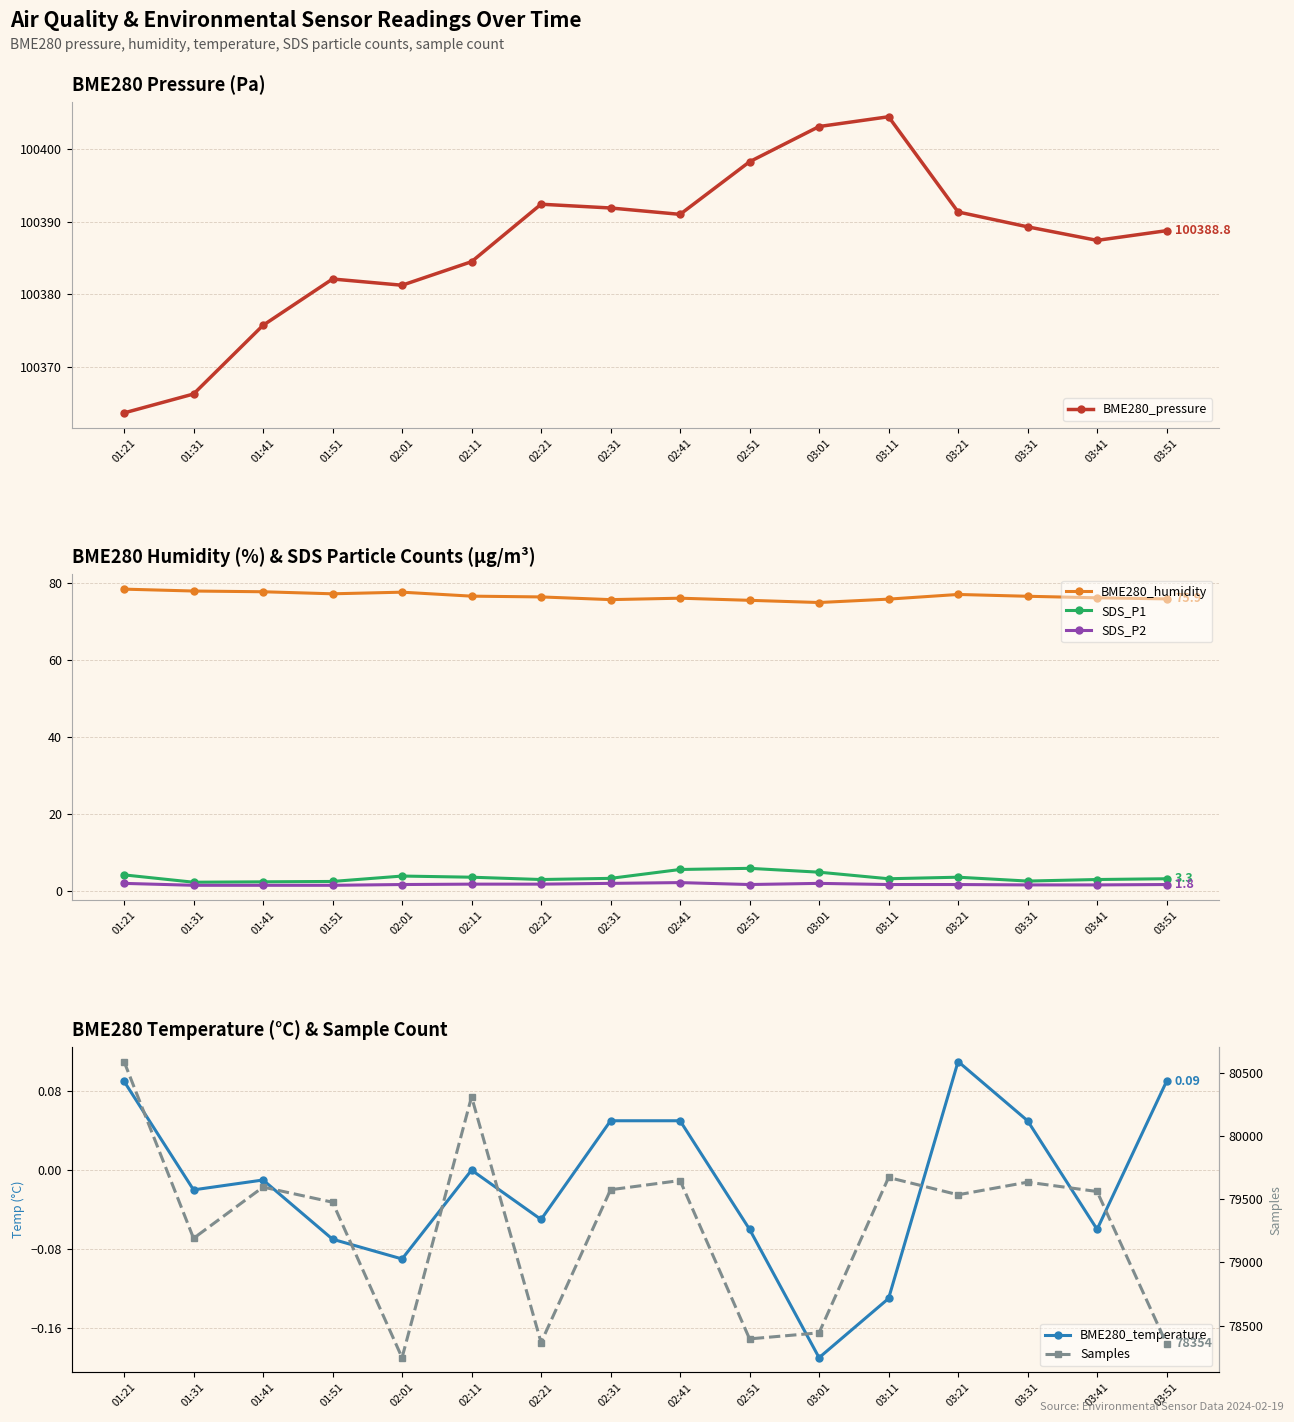

At which category does the chart reach its minimum across all series?

03:01